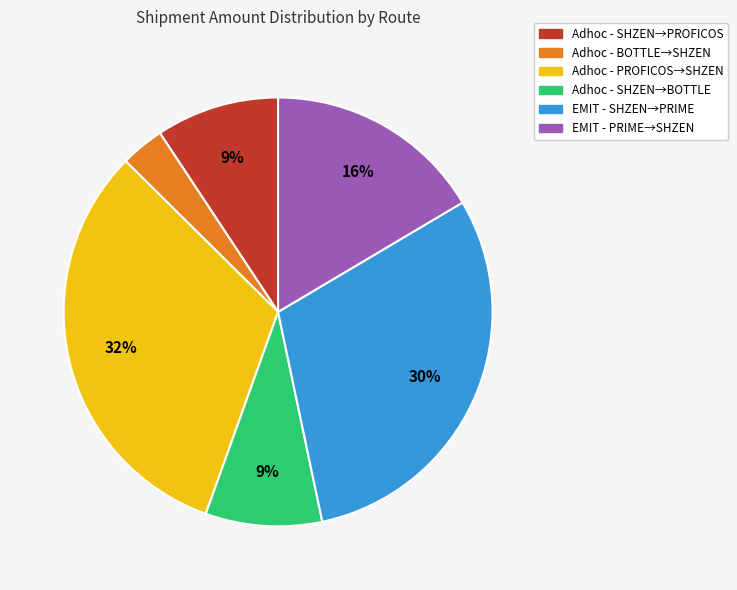

To the nearest percent, what is the difference between the largest and smallest slice percentages?

29%